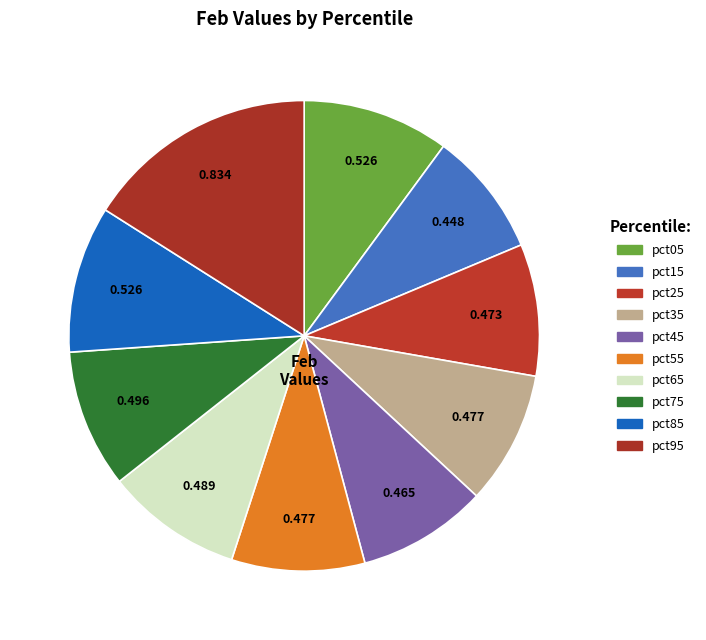

How many segments does this pie chart have?

10